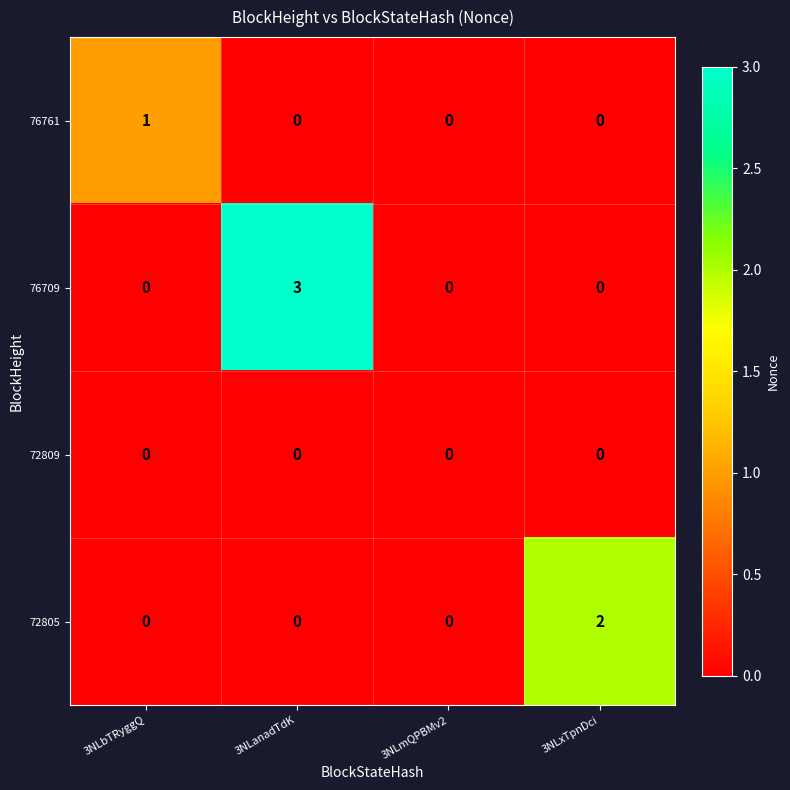

Which series has the largest total across all categories?

76709